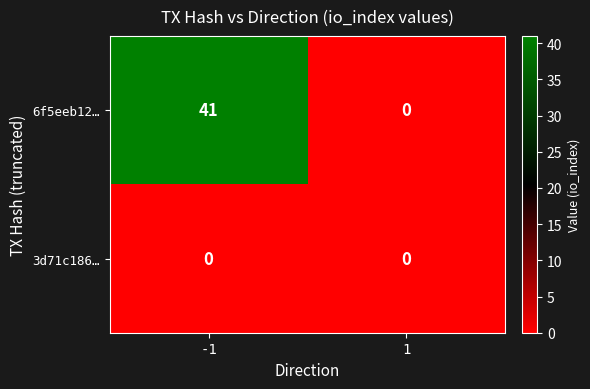

Reading left to right, transcribe all the data shown in this chart.

6f5eeb12…: -1=41	1=0
3d71c186…: -1=0	1=0